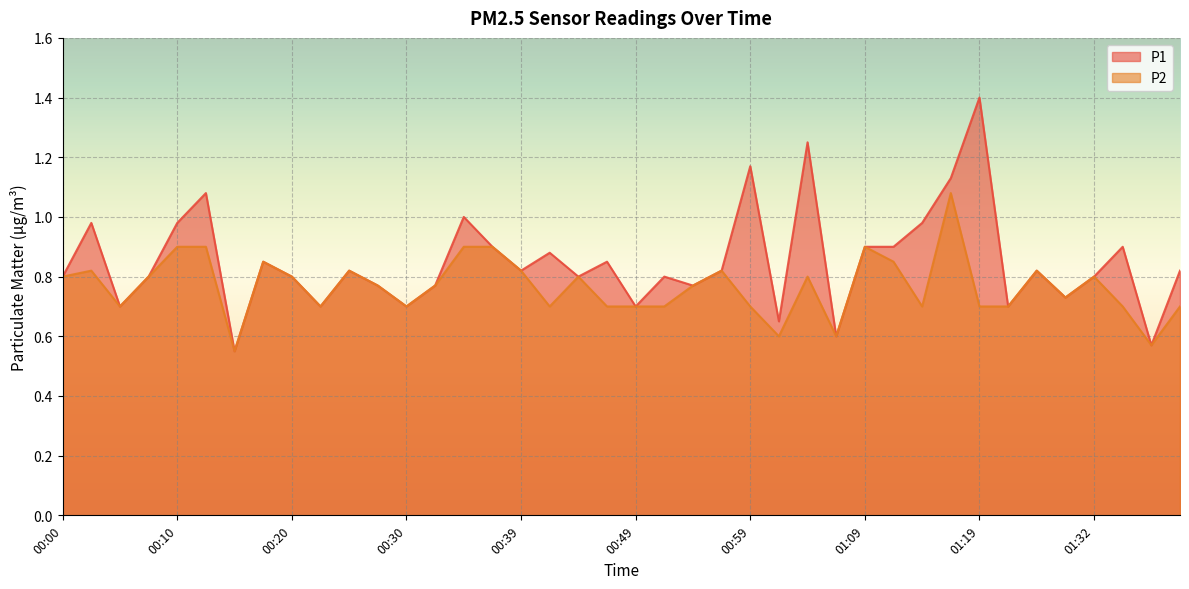

What is the spread (max minus min) of values at 01:19?

0.7